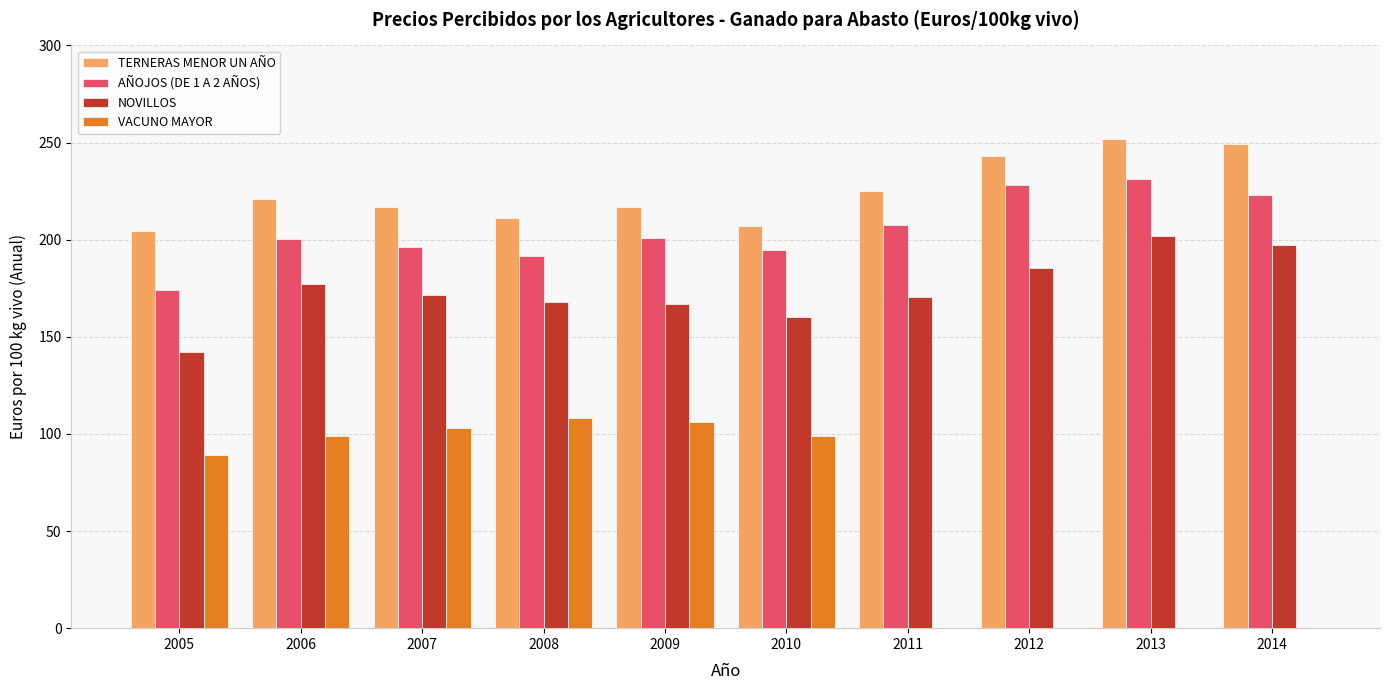

What is the maximum value shown in the chart?

251.8